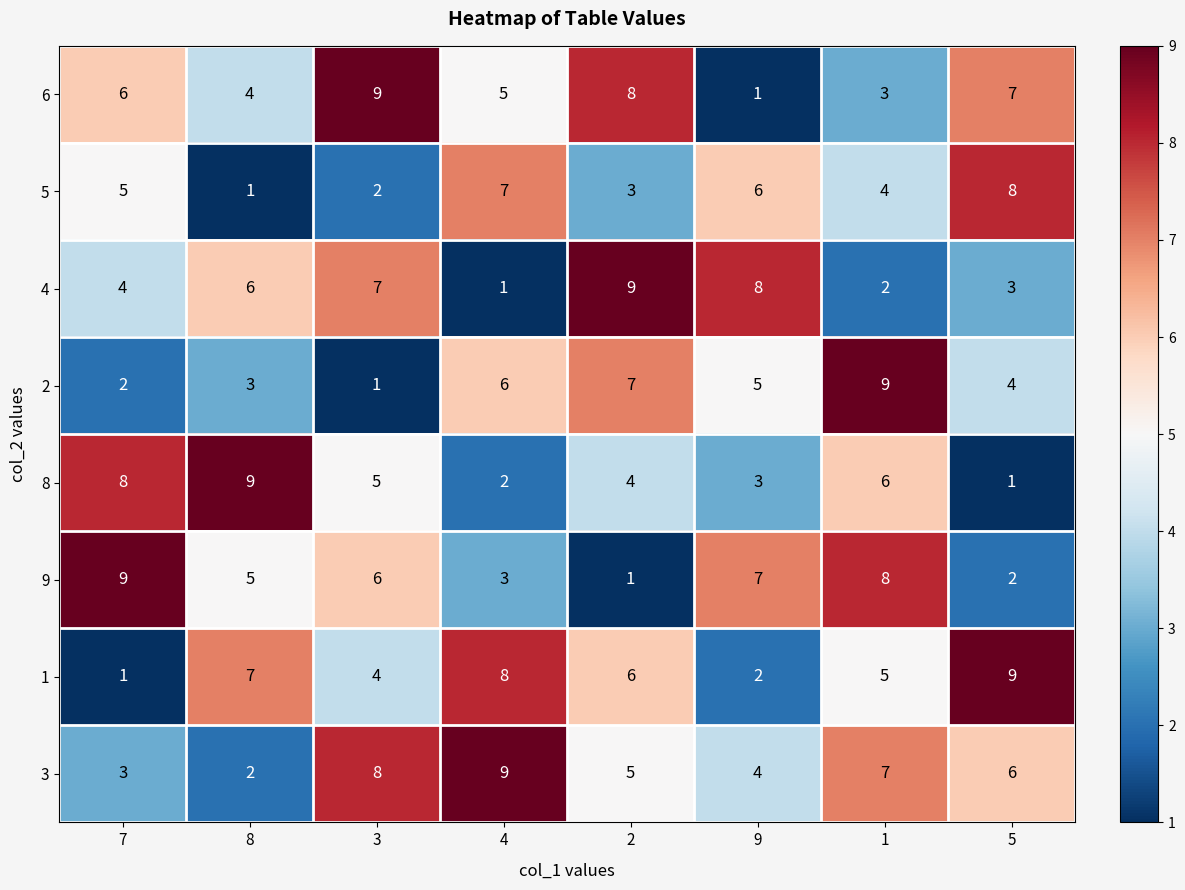

What is the maximum value for 9?

9